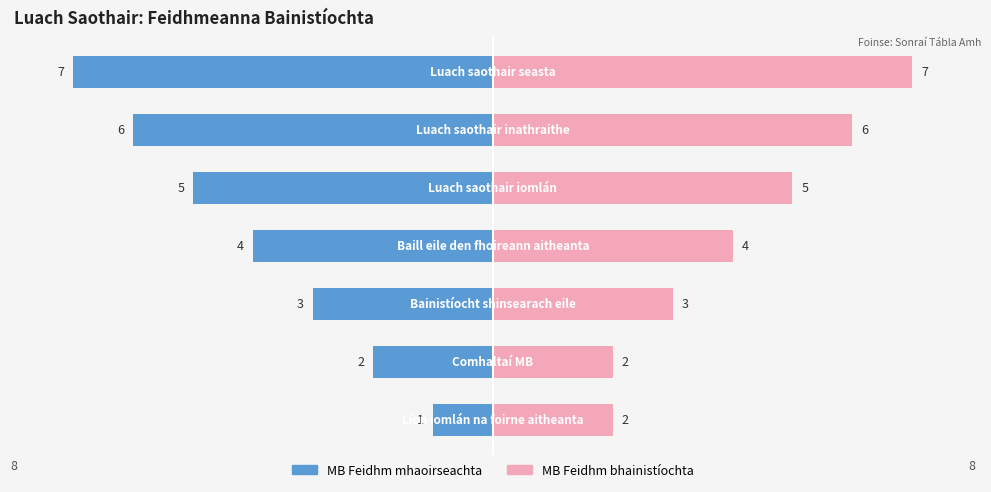

What is the difference between the highest and lowest values at 2?

6